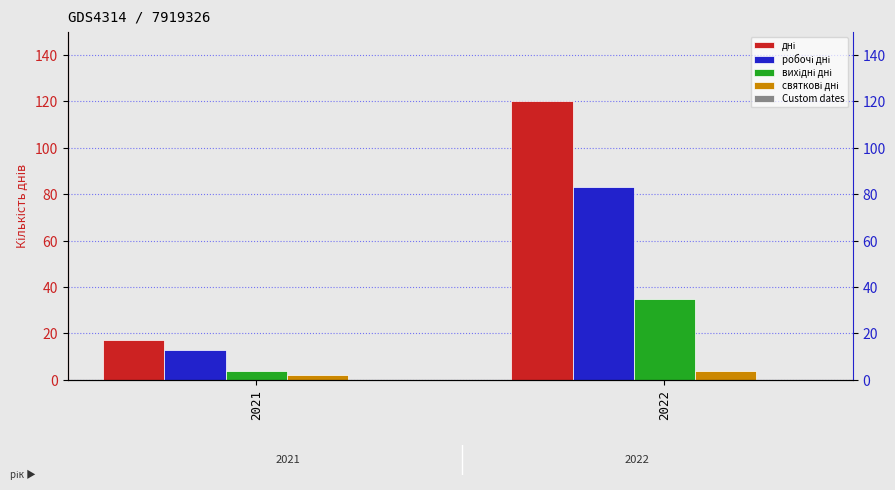

Reading left to right, extract all data points from this chart.

дні: 17	120
робочі дні: 13	83
вихідні дні: 4	35
святкові дні: 2	4
Custom dates: 0	0